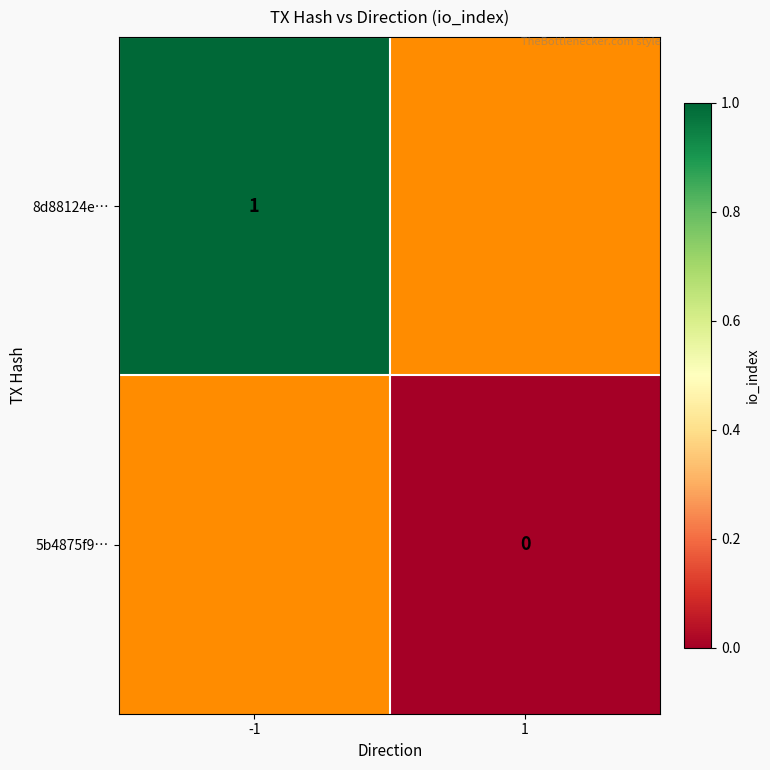

Is it true that 8d88124e… equals 2 at -1?

False